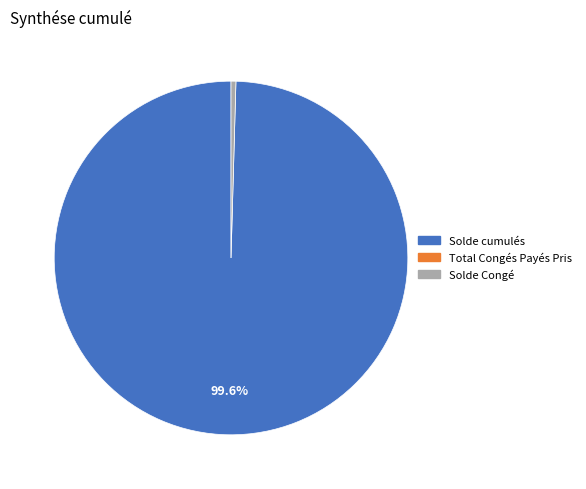

Is there any slice that represents more than half of the pie?

Yes